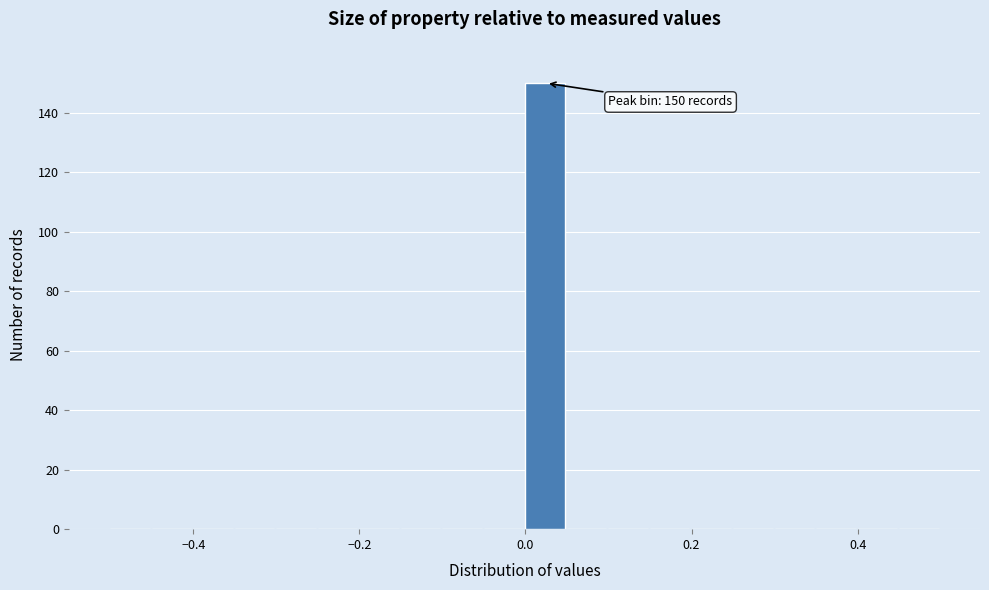

Around what value on the x-axis is the tallest bar? Give the approximate position of its centre, as read against the axis.

0.02